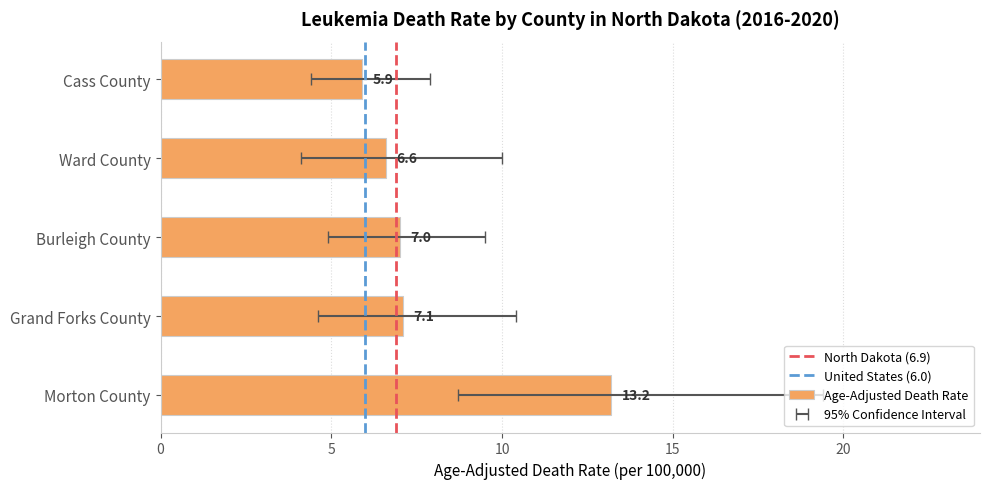

Is it true that Lower CI equals 4.1 at Ward County?

True